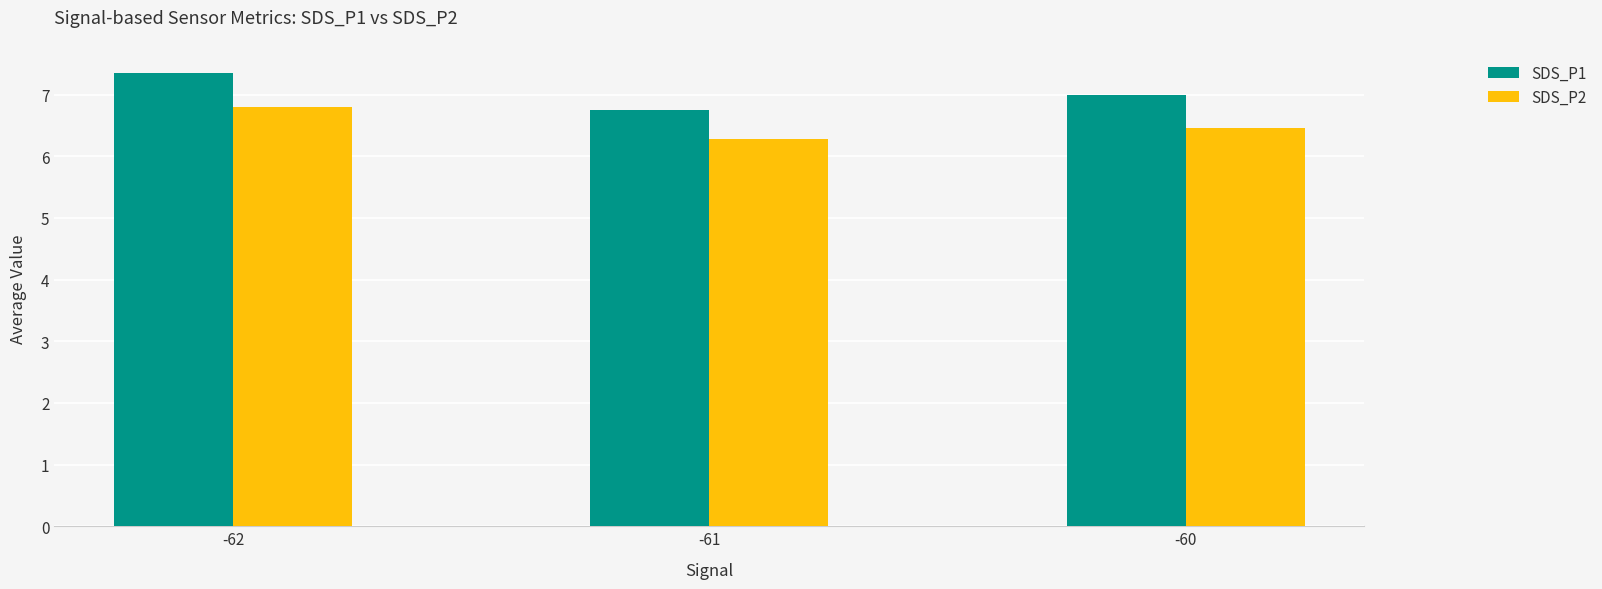

Reading right to left, what are all the values shown in this chart?

SDS_P1: -60=7.0	-61=6.8	-62=7.3
SDS_P2: -60=6.5	-61=6.3	-62=6.8